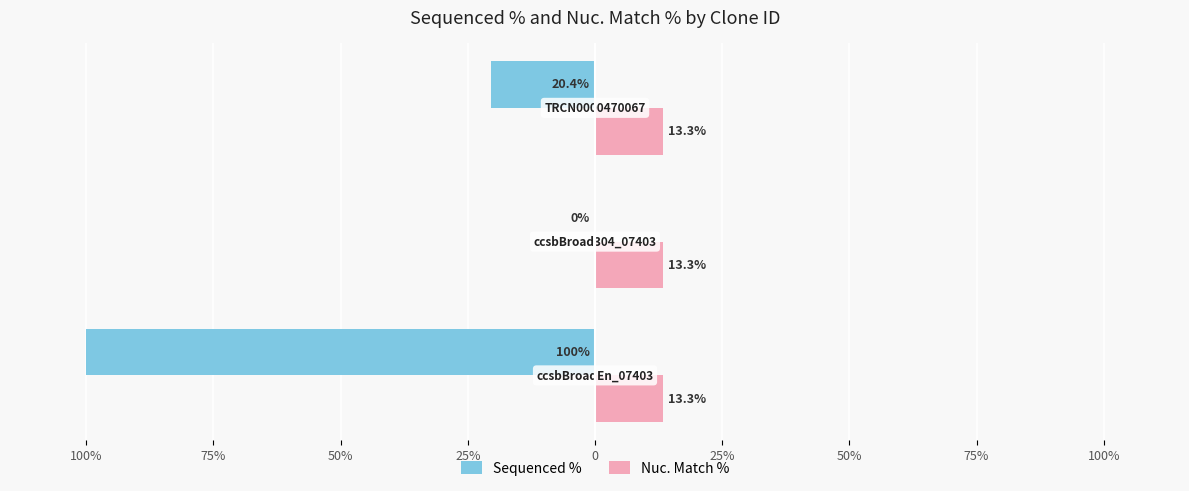

What are all the series names shown in the legend?

Sequenced %, Nuc. Match %